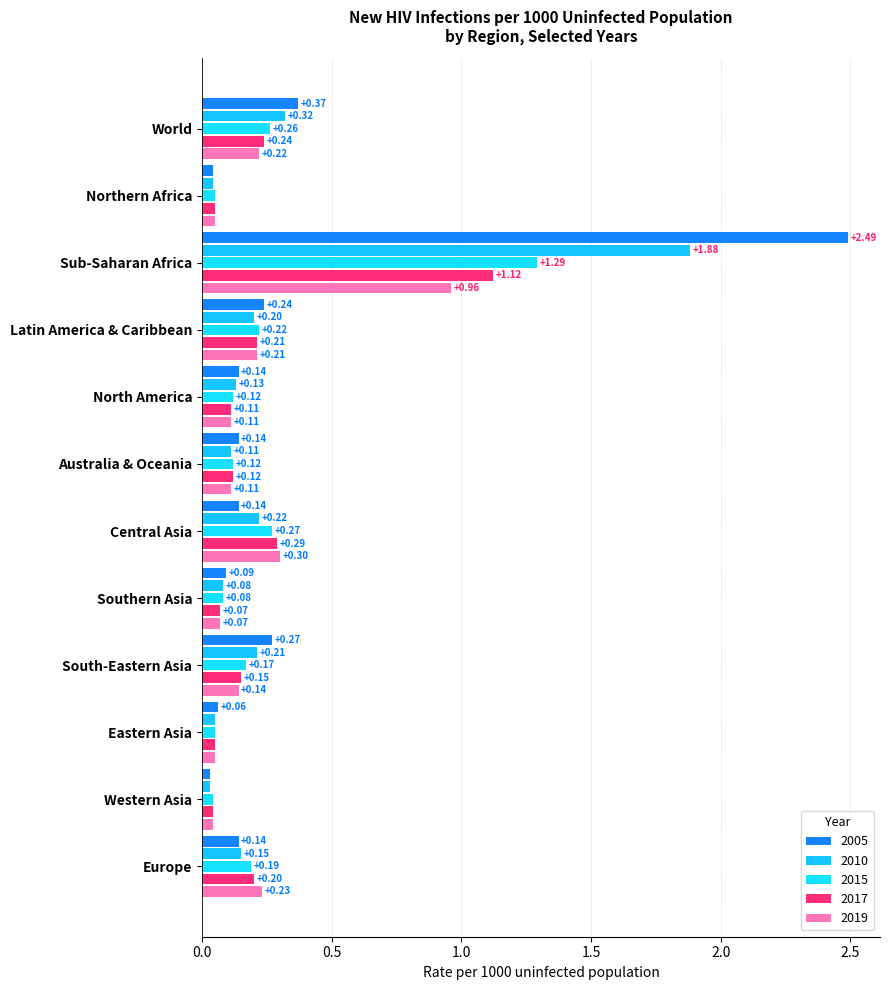

At which label does 2015 reach its peak?

Sub-Saharan Africa